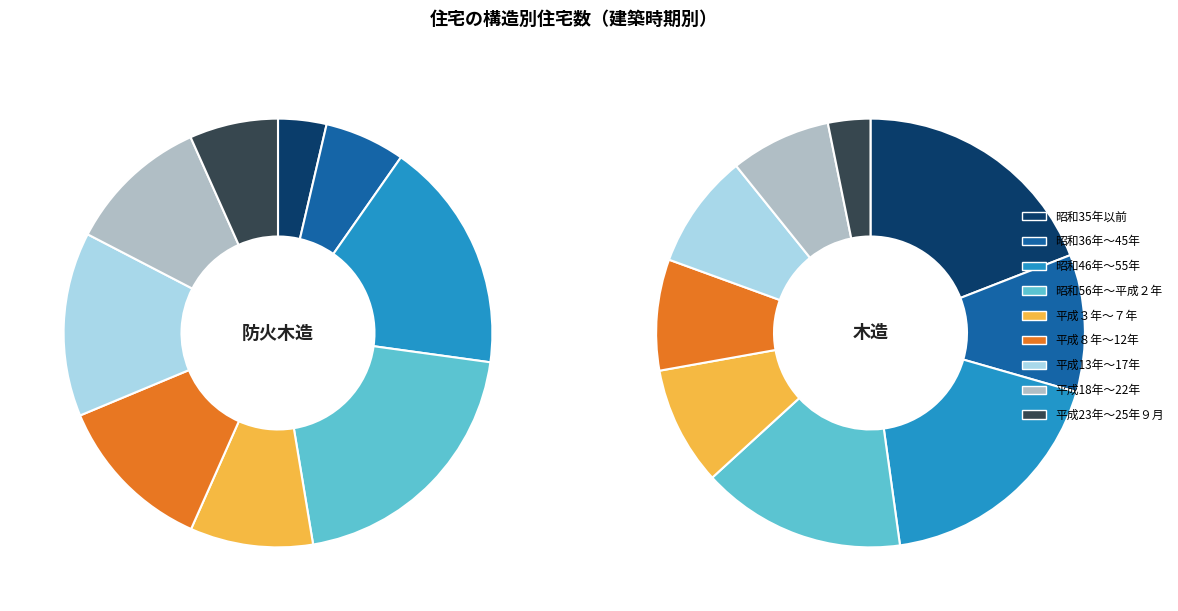

What is the largest slice in the pie chart?

昭和56年～平成２年